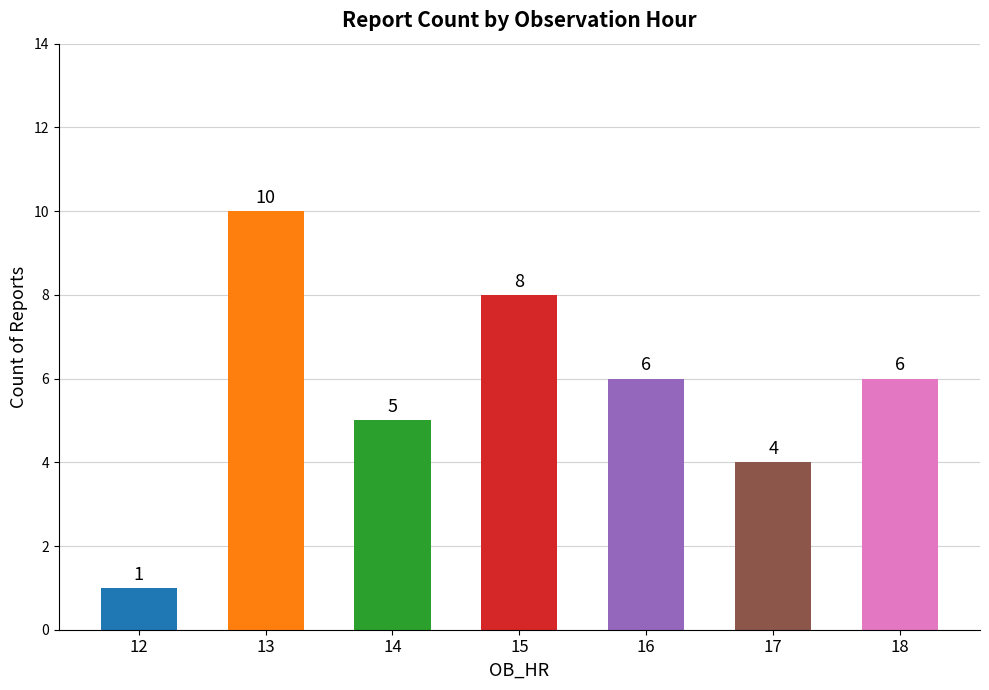

What is the change in value from 12 to 13?

+9